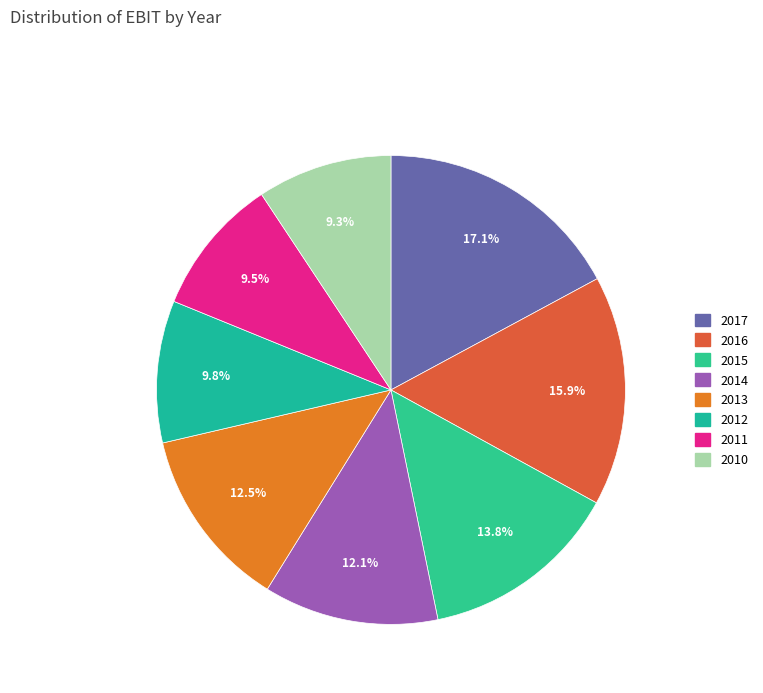

The 2011 slice represents 24% of the pie. True or false?

False